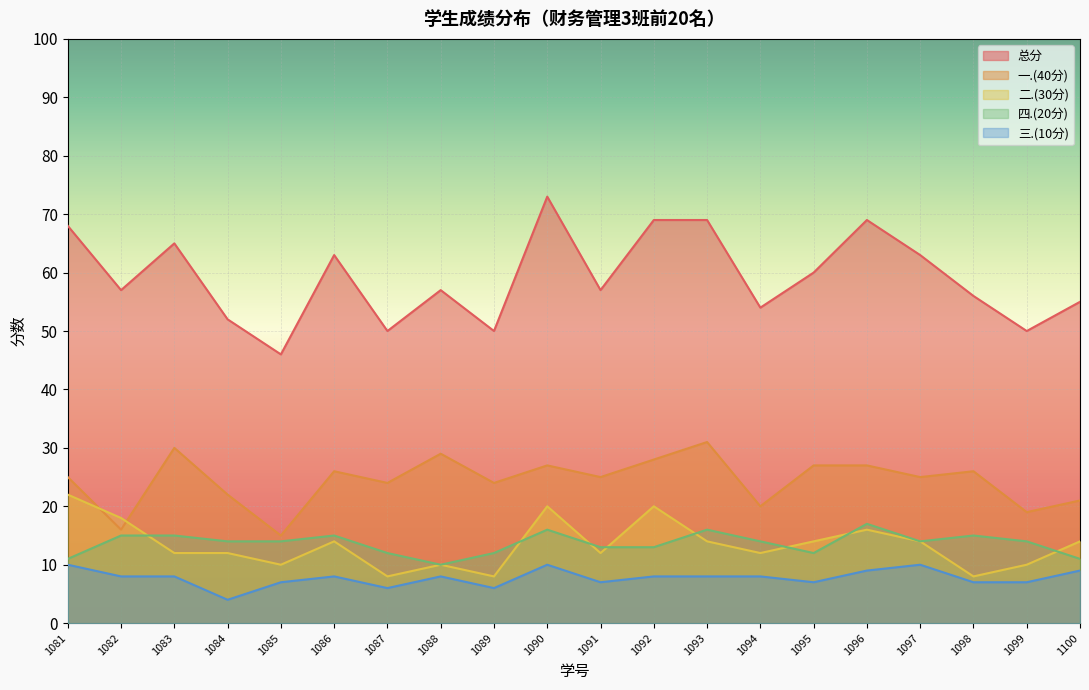

The value of 四.(20分) at 1084 is 14. True or false?

True